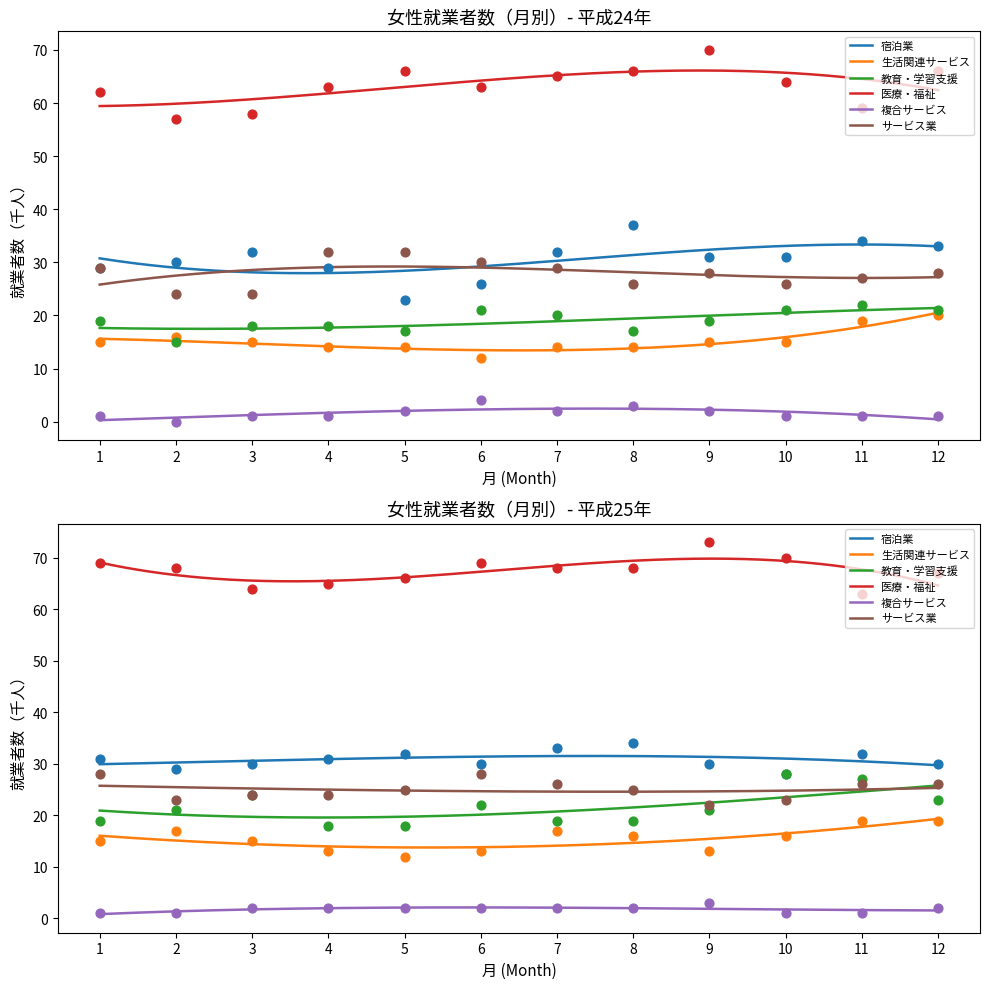

Which series has the widest spread of Y values?

宿泊業_総数